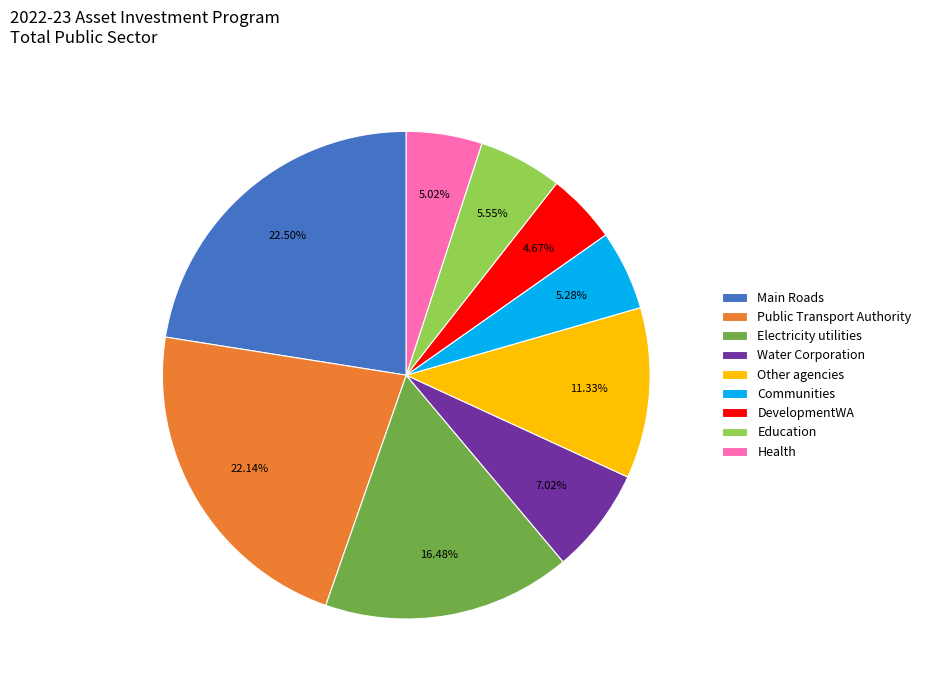

Approximately how many times larger is the value at Public Transport Authority compared to Other agencies?

2.0